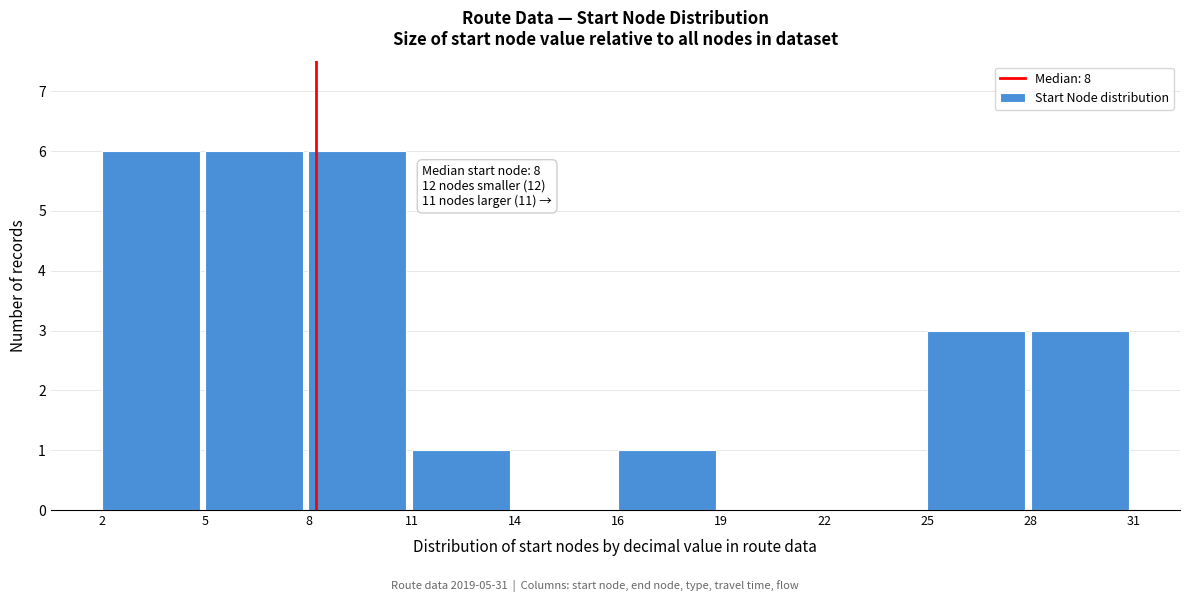

What is the change in value from 8 to 28?

-3